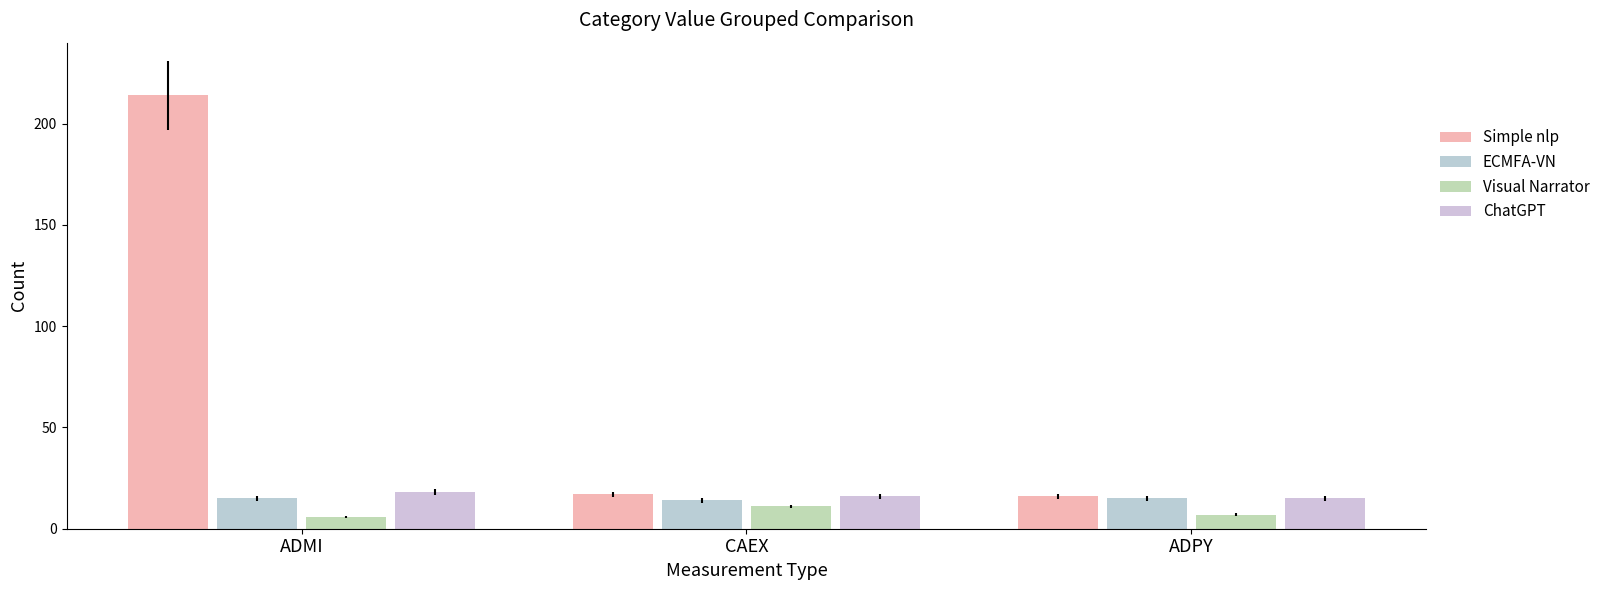

What is the approximate value of ECMFA-VN at ADMI?

15